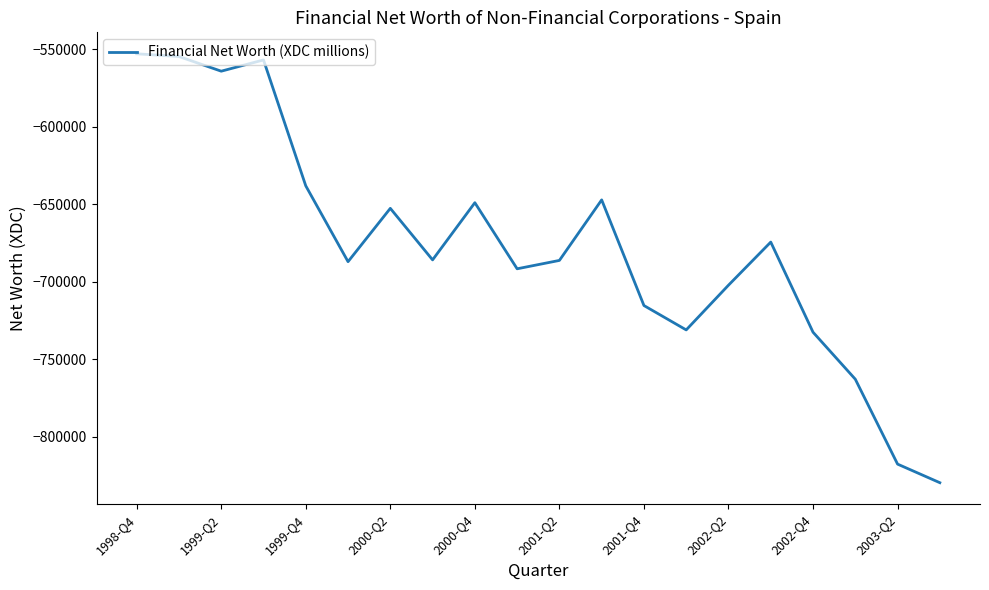

What is the difference between the maximum and minimum values?

276840